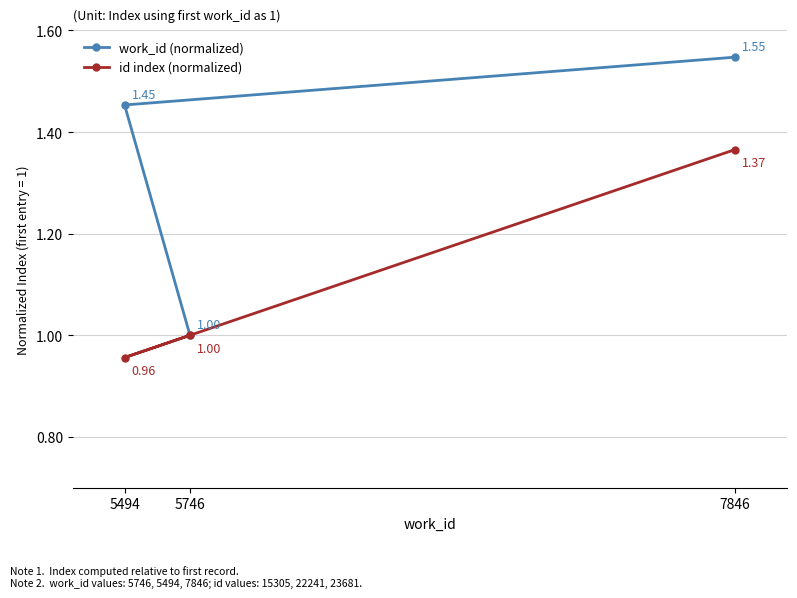

At which label is work_id (normalized) closest to 1?

5746